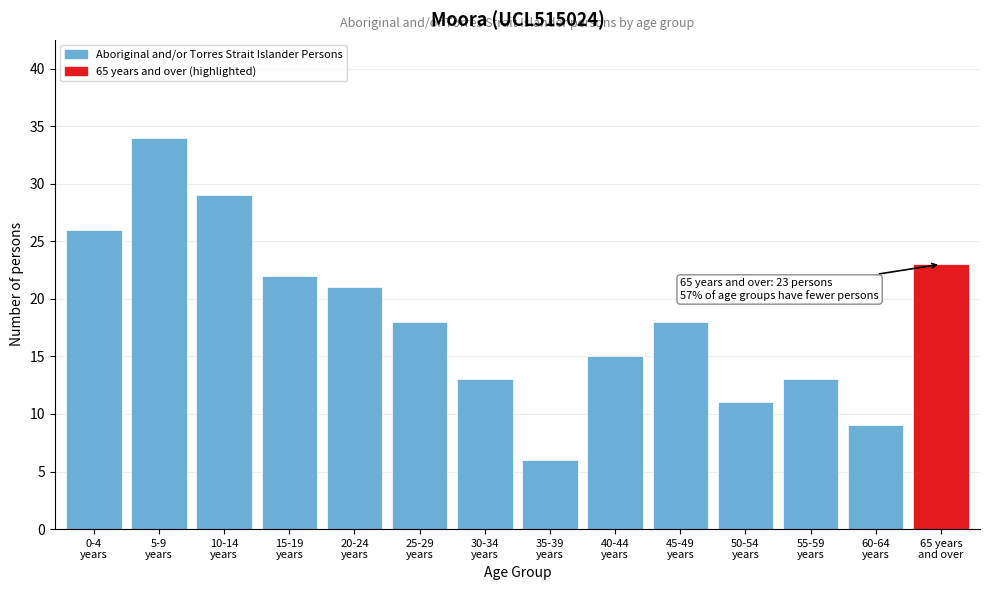

Reading left to right, extract all data points from this chart.

26	34	29	22	21	18	13	6	15	18	11	13	9	23